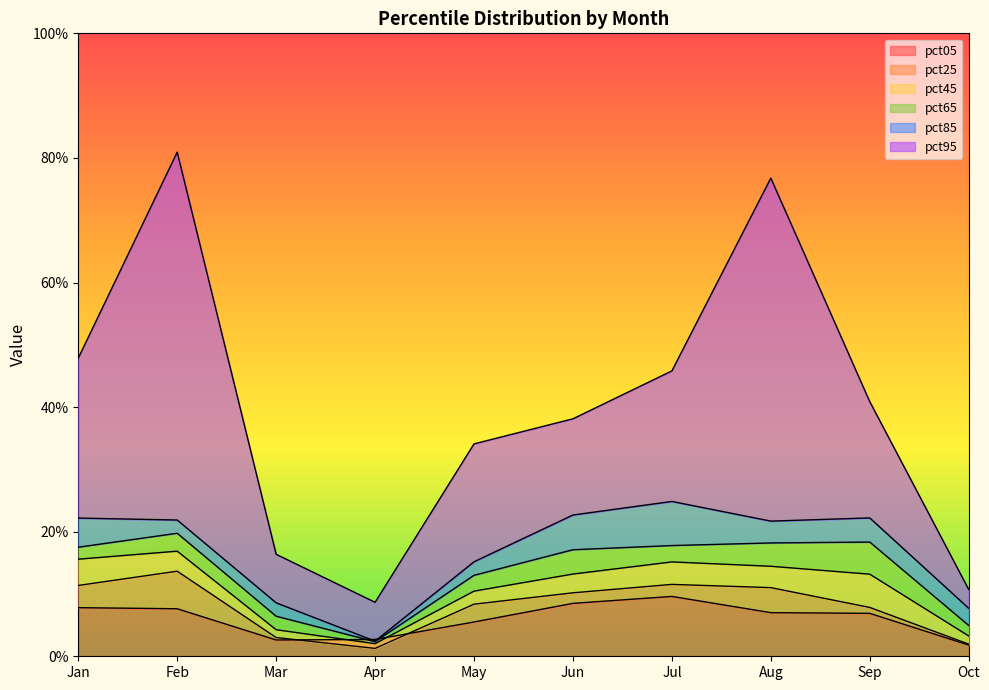

True or false: pct45 and pct85 intersect in this chart.

False